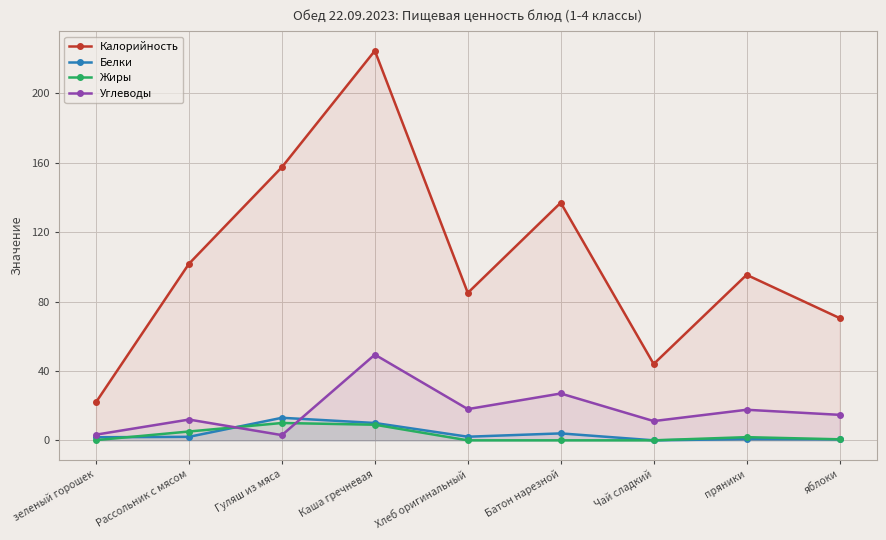

How many lines are shown in the chart?

4